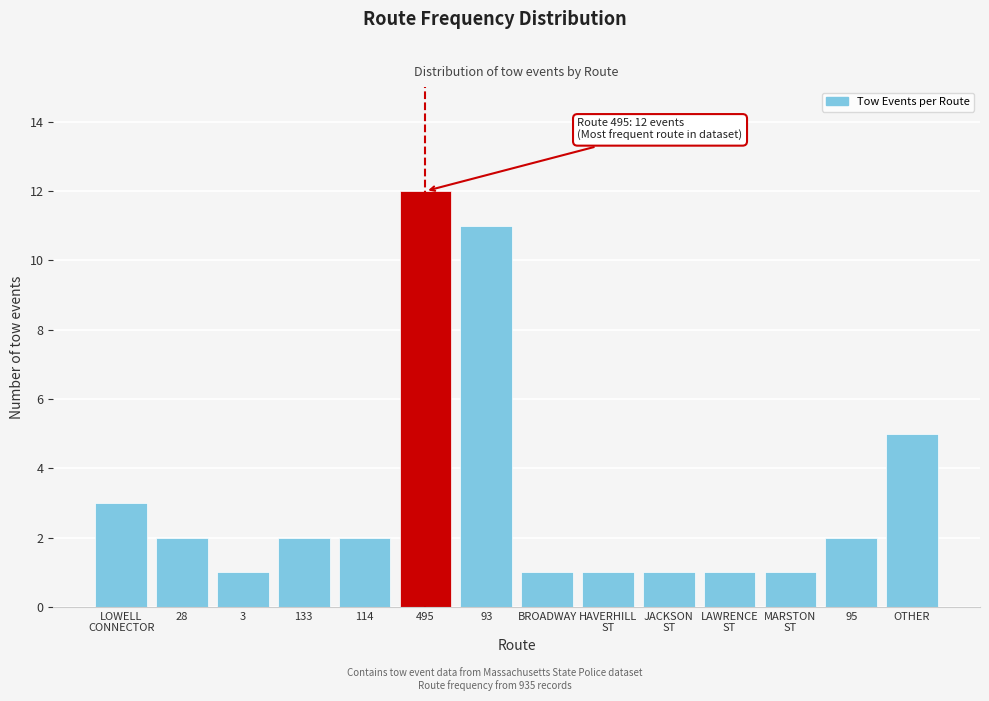

Reading left to right, what are all the values shown in this chart?

3	2	1	2	2	12	11	1	1	1	1	1	2	5